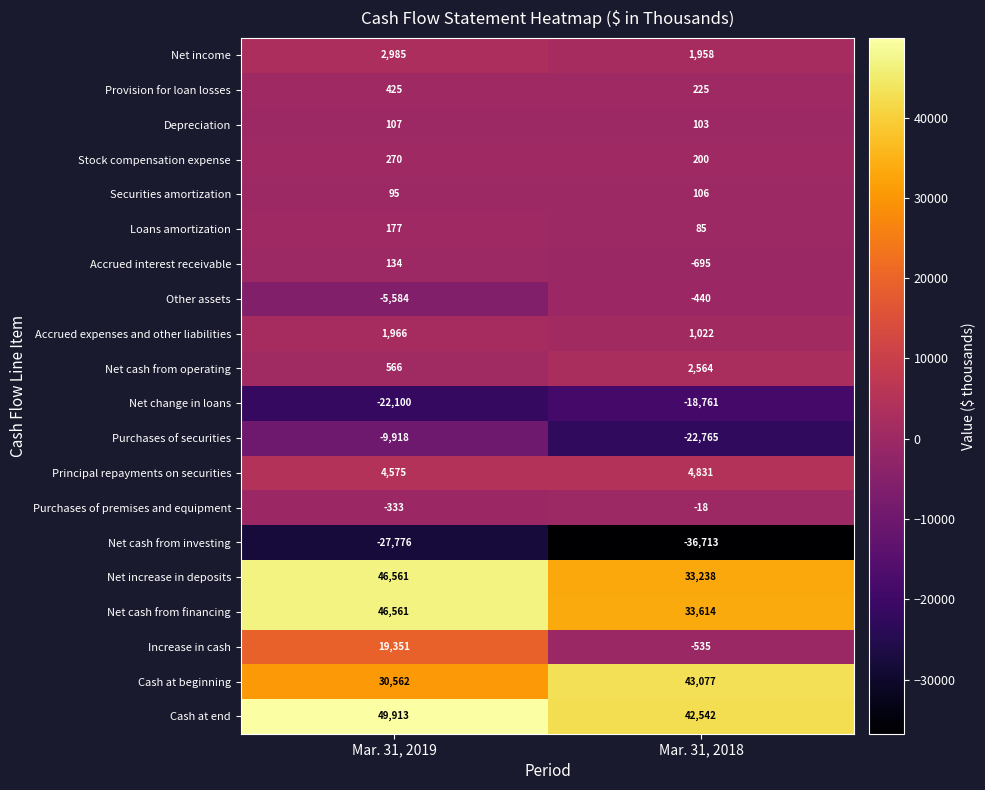

What is the approximate value of Other assets at Mar. 31, 2018?

-440